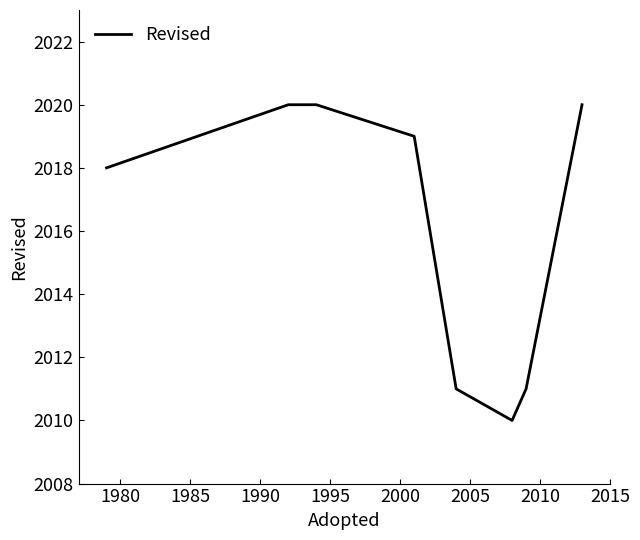

Does the chart display data point markers on the line(s)?

No